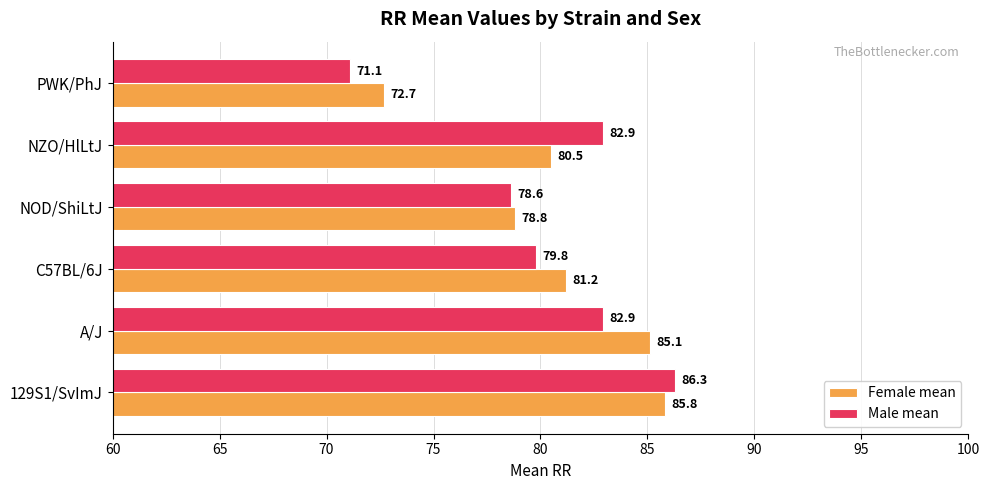

What value does the Female mean series have at A/J?

85.1